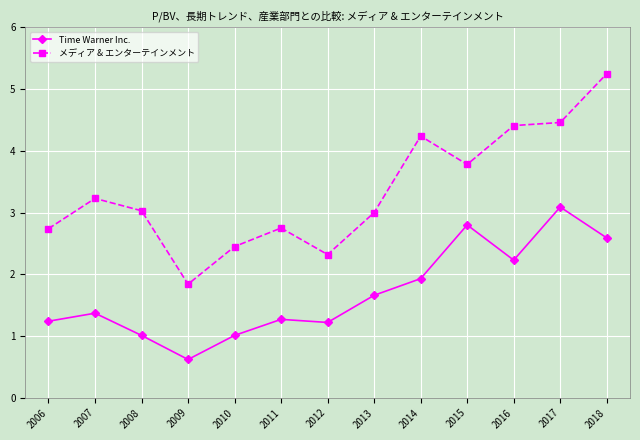

List the series in order of their peak value, highest first.

メディア & エンターテインメント, Time Warner Inc.